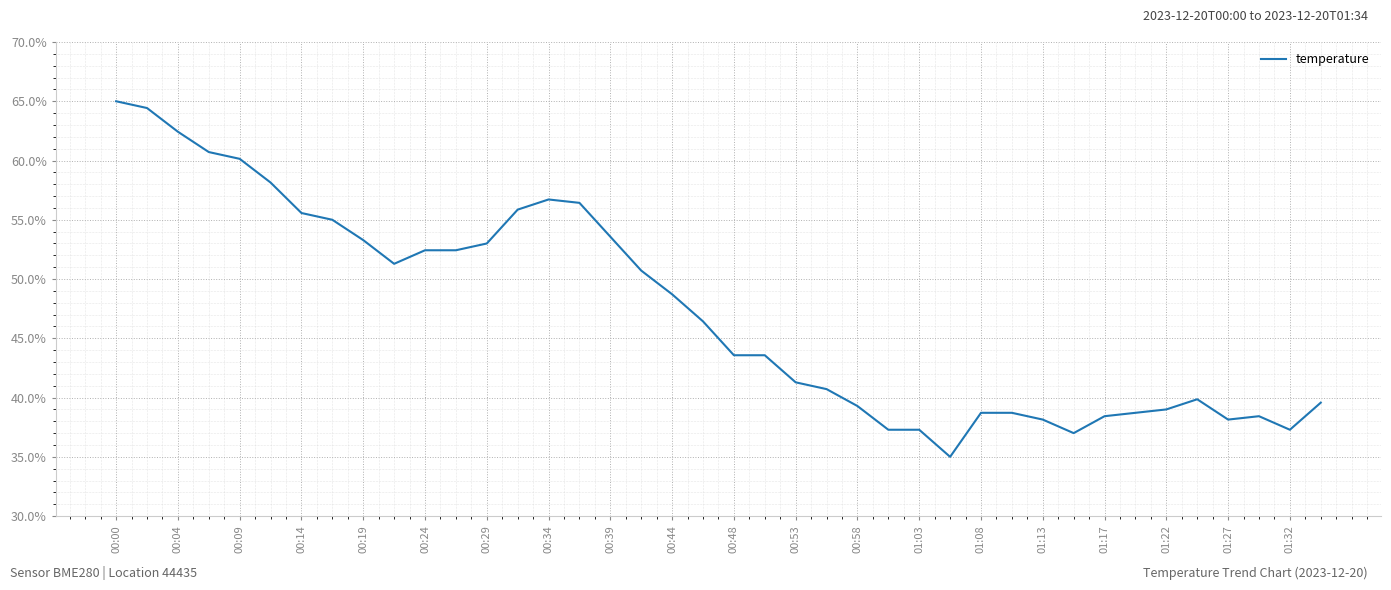

True or false: the data has more than 1 interior local peaks.

True